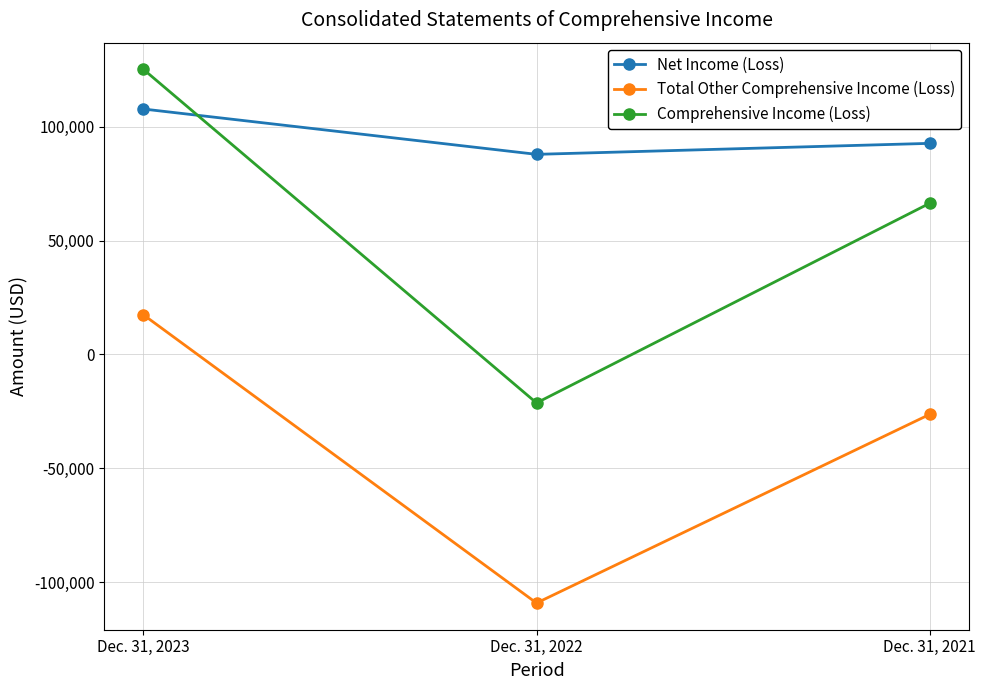

Where is Net Income (Loss) nearest to the value 97916?

Dec. 31, 2021